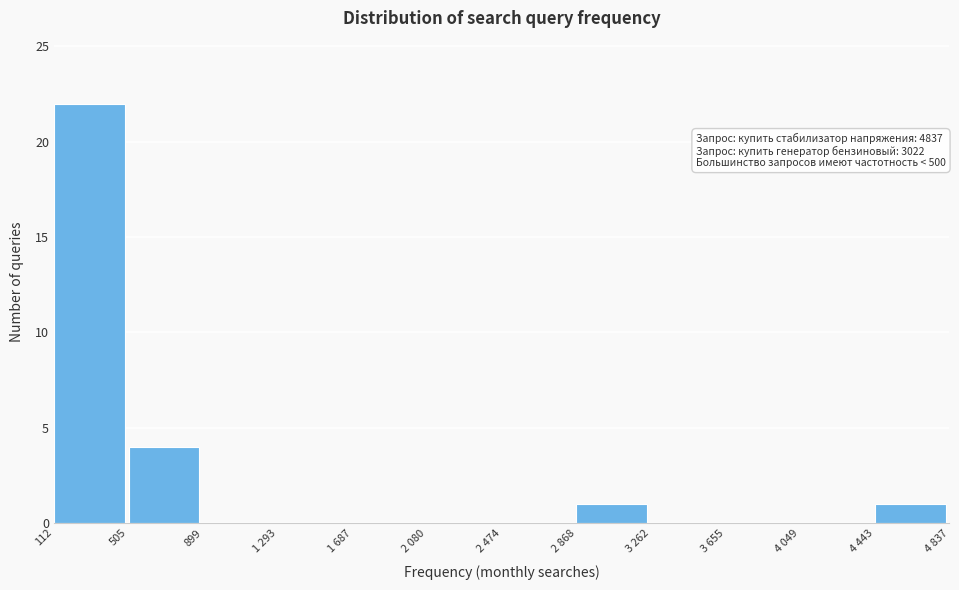

Reading left to right, what are all the values shown in this chart?

112=22	505=4	899=0	1 293=0	1 687=0	2 080=0	2 474=0	2 868=1	3 262=0	3 655=0	4 049=0	4 443=1